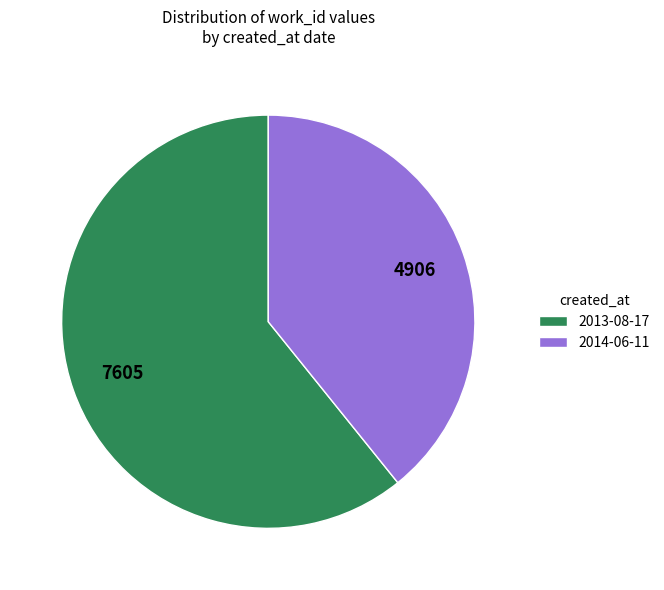

Do 2014-06-11 and 2013-08-17 together represent more than half of the pie?

Yes